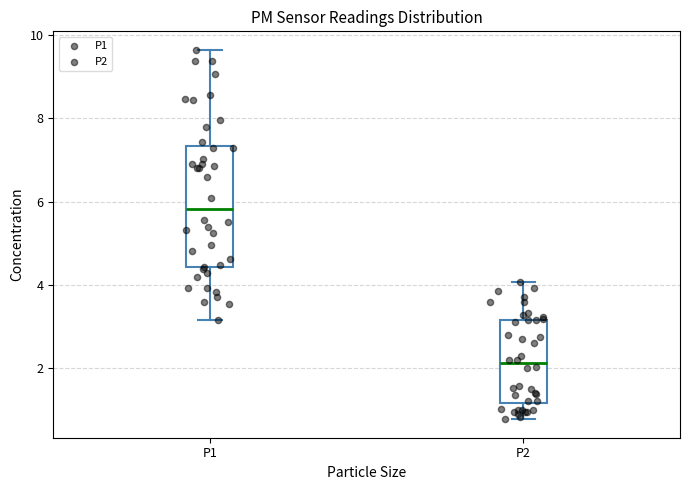

Reading left to right, transcribe this box plot: for each box, give where its median line is, the range the box spans, and where its two whiskers end, as read against the y-axis. The values are not printed on the chart, so give them approximately, as read against the axis.

P1: median 5.8, box 4.4 to 7.4, whiskers 3.2 to 9.6
P2: median 2.2, box 1.2 to 3.2, whiskers 0.8 to 4.0